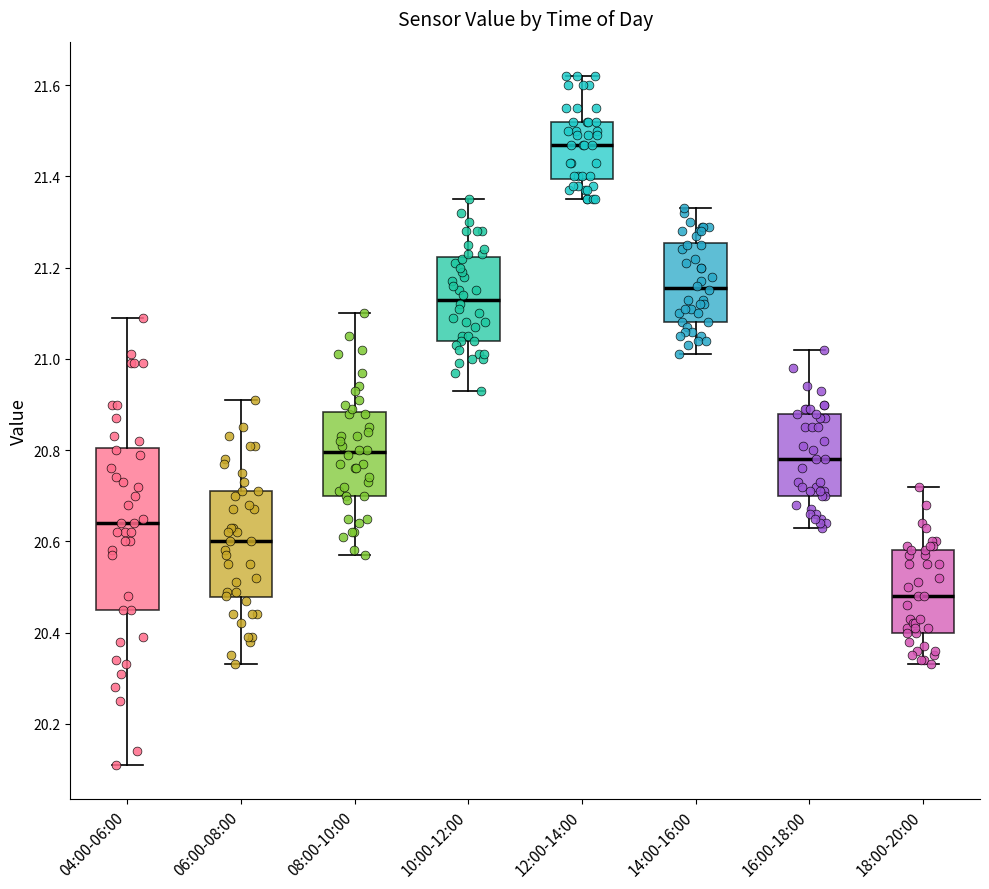

Reading left to right, transcribe this box plot: for each box, give where its median line is, the range the box spans, and where its two whiskers end, as read against the y-axis. The values are not printed on the chart, so give them approximately, as read against the axis.

04:00-06:00: median 20.64, box 20.46 to 20.80, whiskers 20.12 to 21.10
06:00-08:00: median 20.60, box 20.48 to 20.72, whiskers 20.34 to 20.92
08:00-10:00: median 20.80, box 20.70 to 20.88, whiskers 20.58 to 21.10
10:00-12:00: median 21.14, box 21.04 to 21.22, whiskers 20.94 to 21.36
12:00-14:00: median 21.48, box 21.40 to 21.52, whiskers 21.36 to 21.62
14:00-16:00: median 21.16, box 21.08 to 21.26, whiskers 21.02 to 21.34
16:00-18:00: median 20.78, box 20.70 to 20.88, whiskers 20.64 to 21.02
18:00-20:00: median 20.48, box 20.40 to 20.58, whiskers 20.34 to 20.72